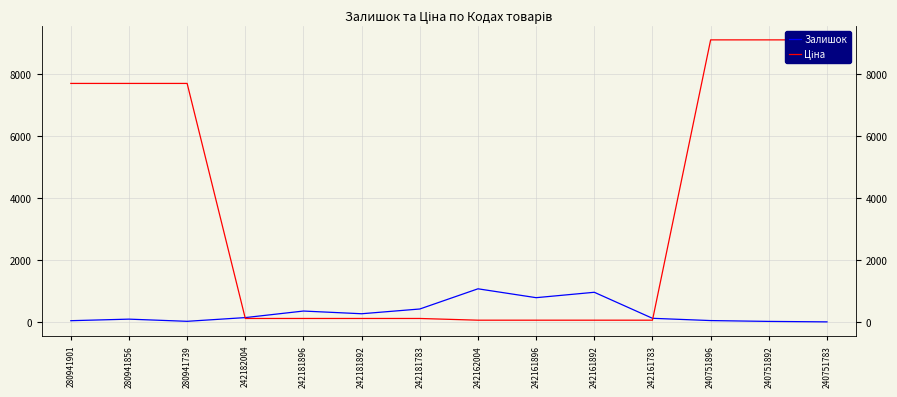

What is the difference between the maximum and minimum values in the Залишок series?

1066.0